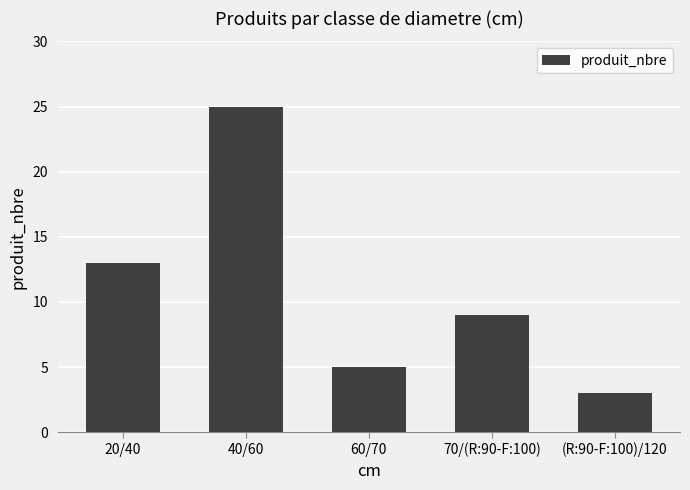

What is the difference between the maximum and minimum values?

22